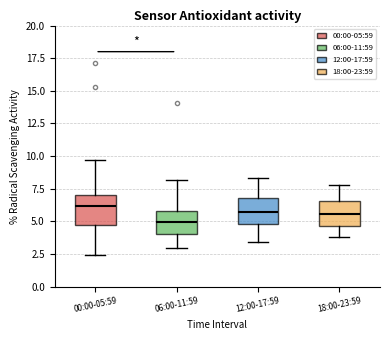

Where does the lower whisker of the box for 12:00-17:59 end on the y-axis? The values are not printed on the chart, so give them approximately, as read against the axis.

3.5